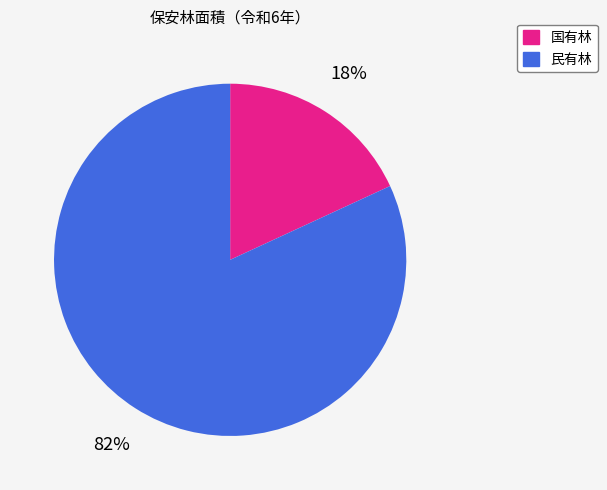

How many segments does this pie chart have?

2